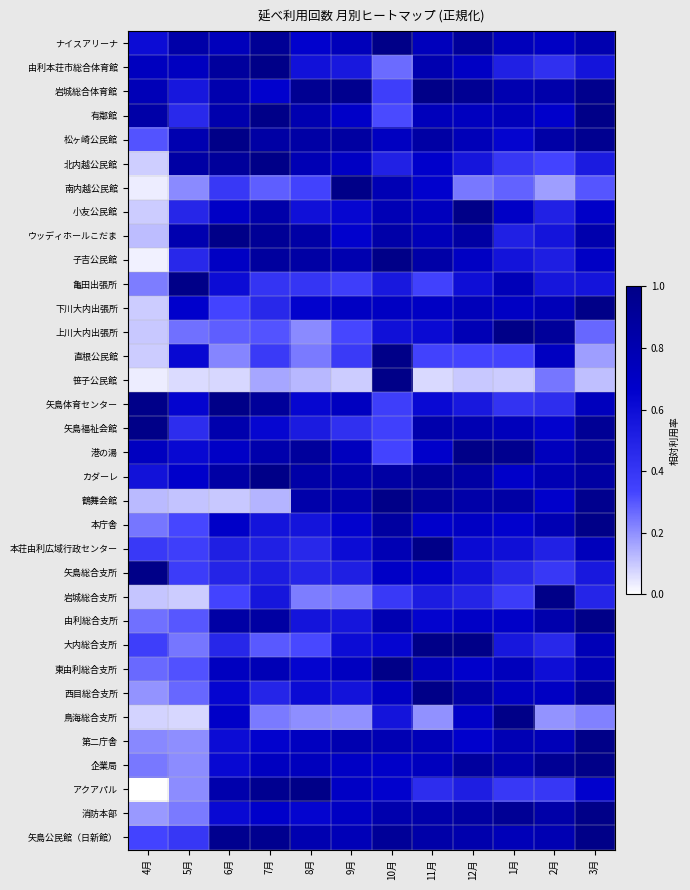

Which has a higher value, 9月 or 1月?

9月